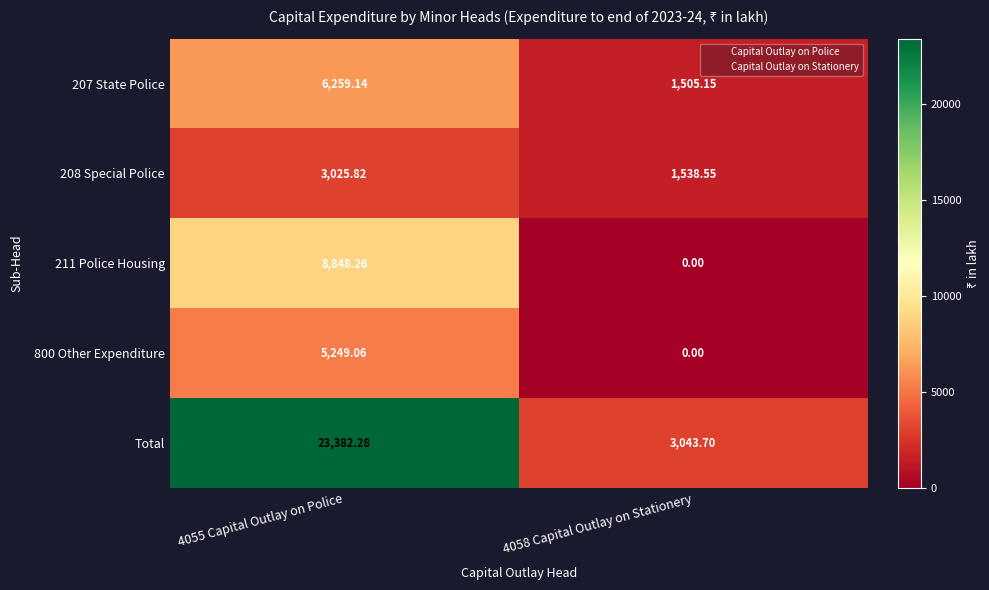

Which label corresponds to the largest value in the chart?

4055 Capital Outlay on Police